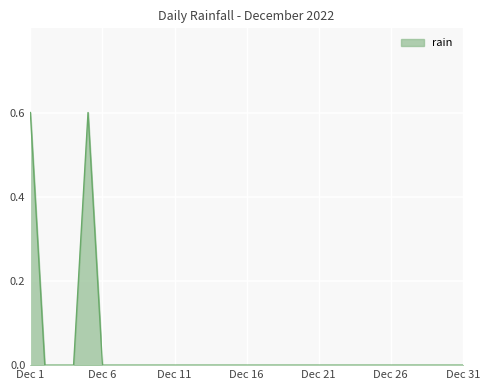

What is the sum of all values?

1.2